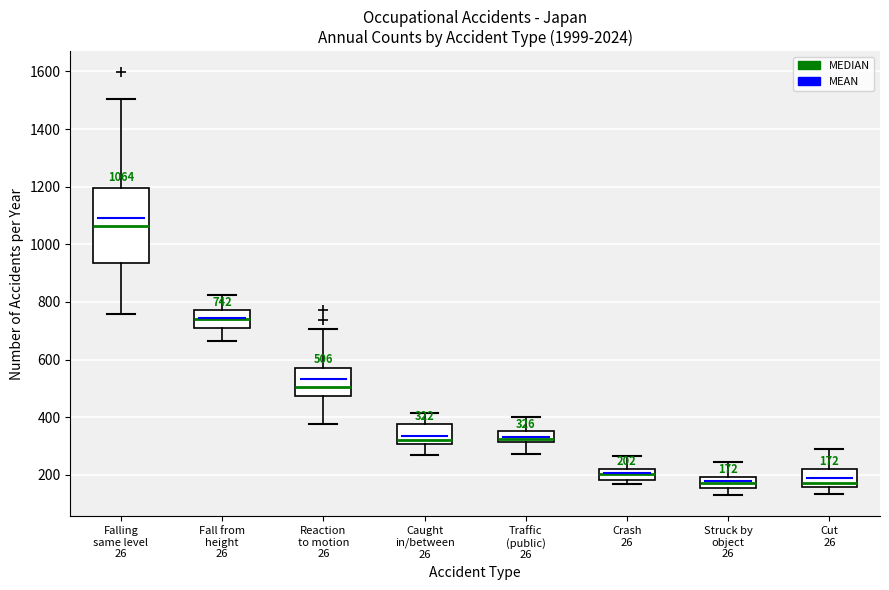

Which box is the tallest, from its lower edge to its upper edge?

Falling same level 26